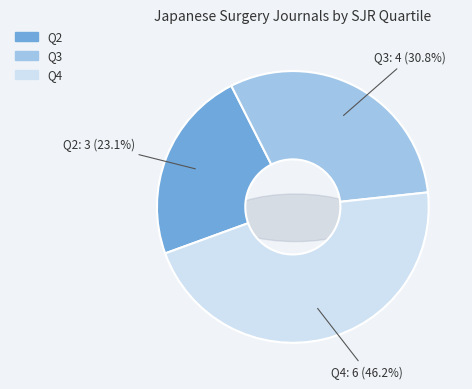

True or false: Q2 accounts for 23% of the total.

True